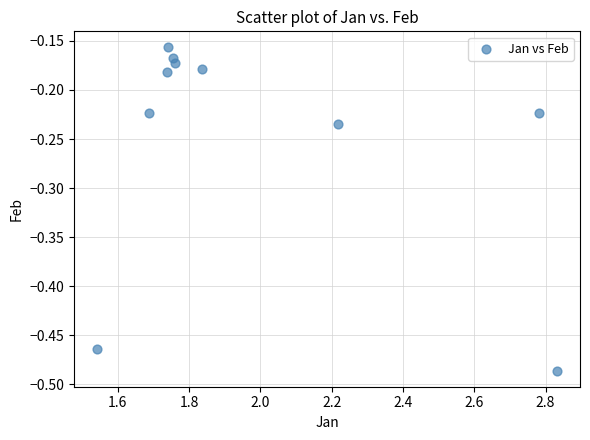

What is the range of X values (max minus min)?

1.3